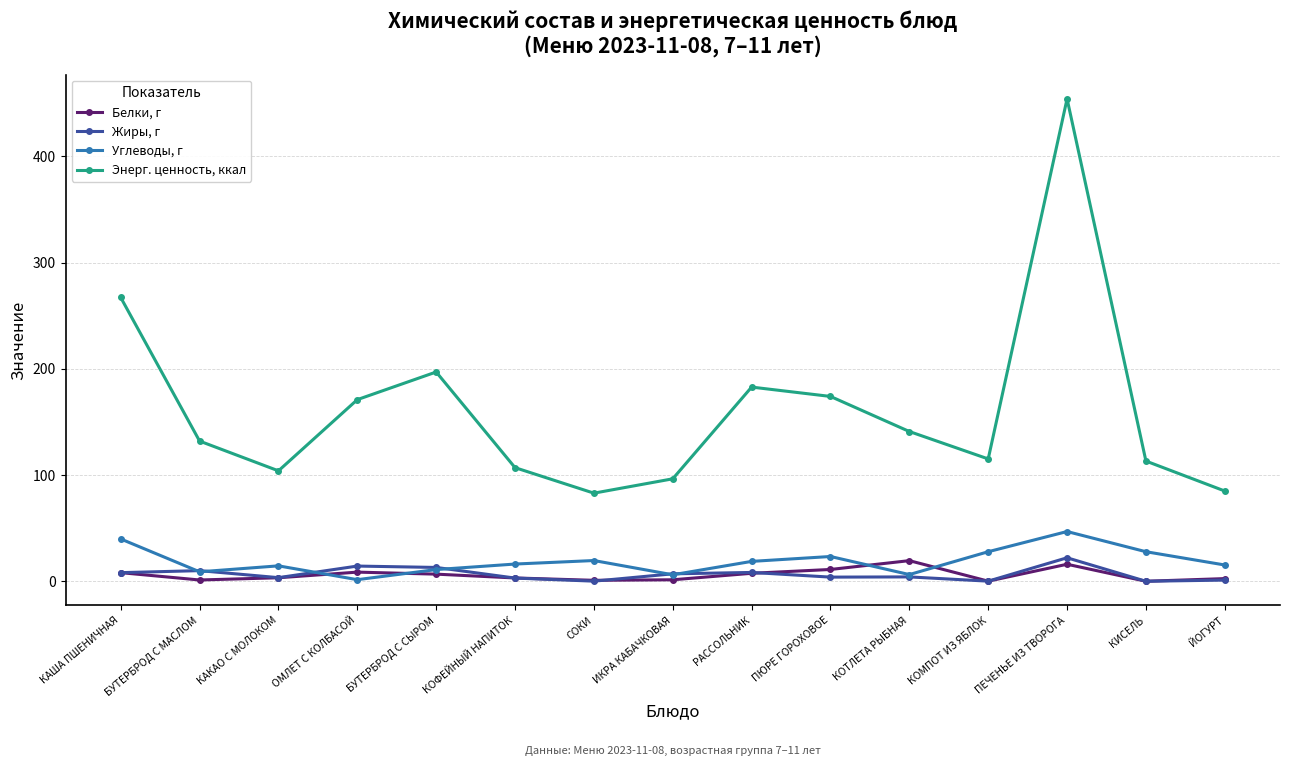

What is the greatest value displayed?

454.0